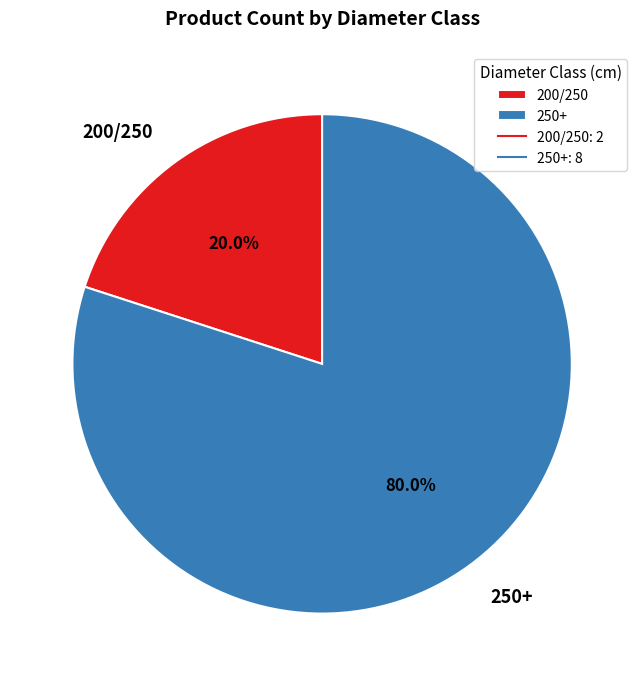

Does 200/250 represent more than half of the total?

No